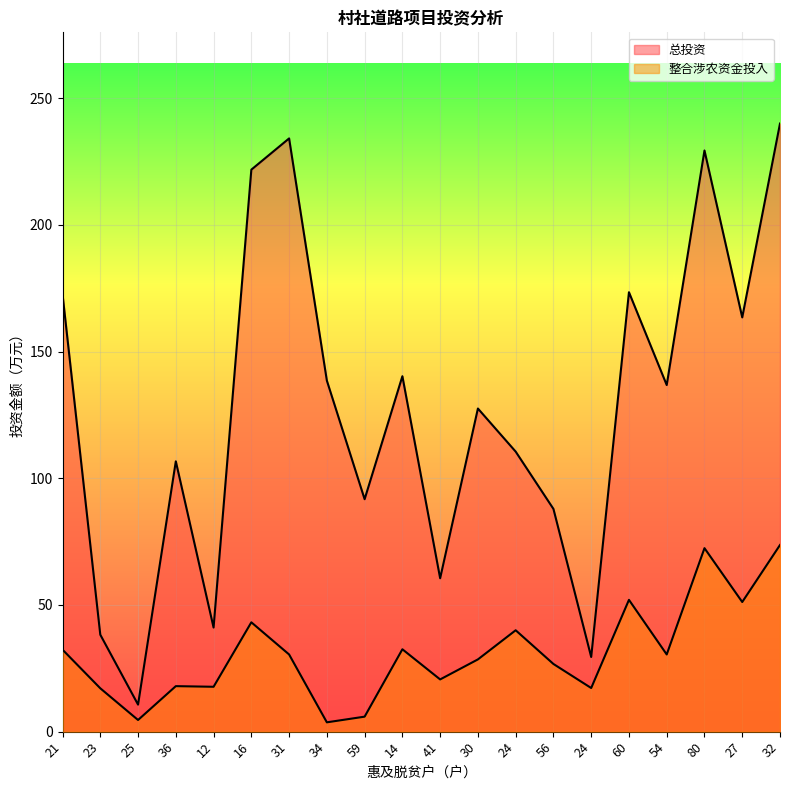

Where is the first local minimum for 总投资?

25